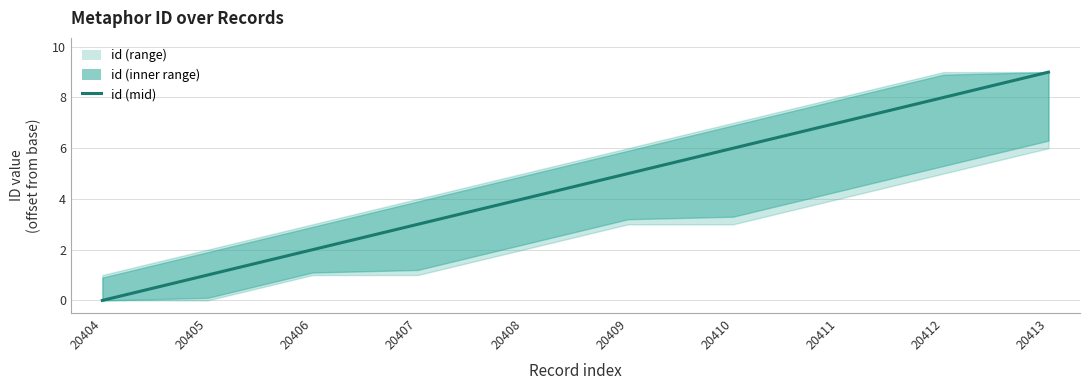

What is the average value?

4